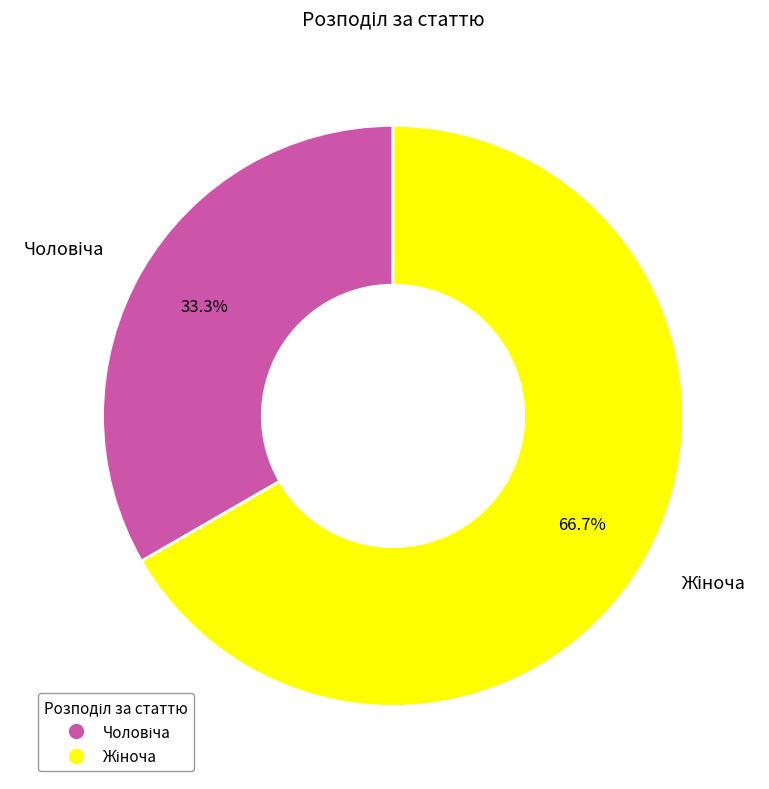

To the nearest percent, what portion does Жіноча represent?

67%